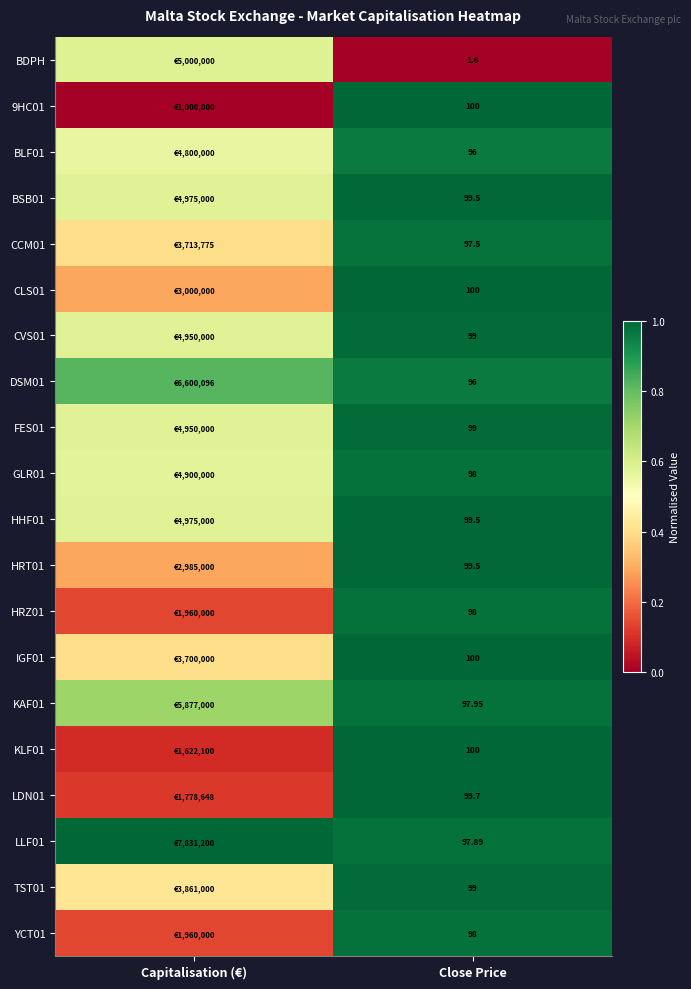

At which label does LDN01 reach its minimum?

Capitalisation (€)